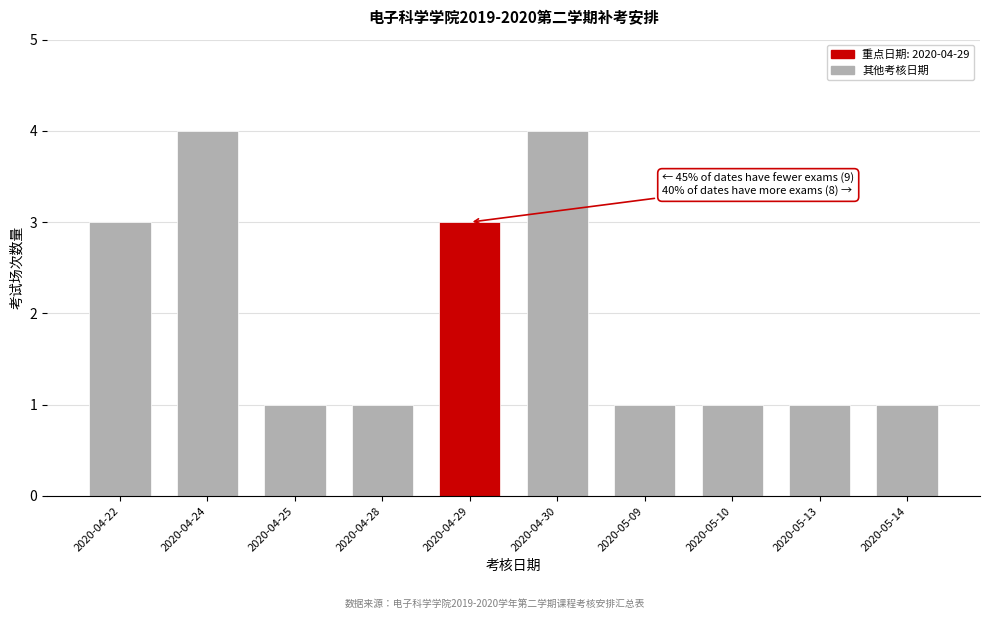

Reading left to right, extract all data points from this chart.

2020-04-22=3	2020-04-24=4	2020-04-25=1	2020-04-28=1	2020-04-29=3	2020-04-30=4	2020-05-09=1	2020-05-10=1	2020-05-13=1	2020-05-14=1